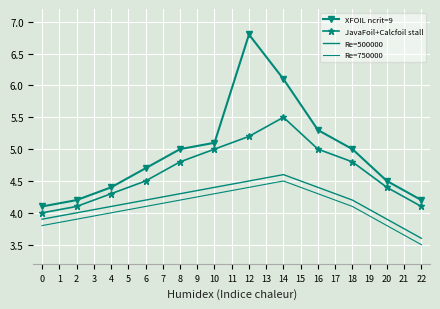

What is the difference between the second highest and minimum values in the XFOIL ncrit=9 series?

2.0